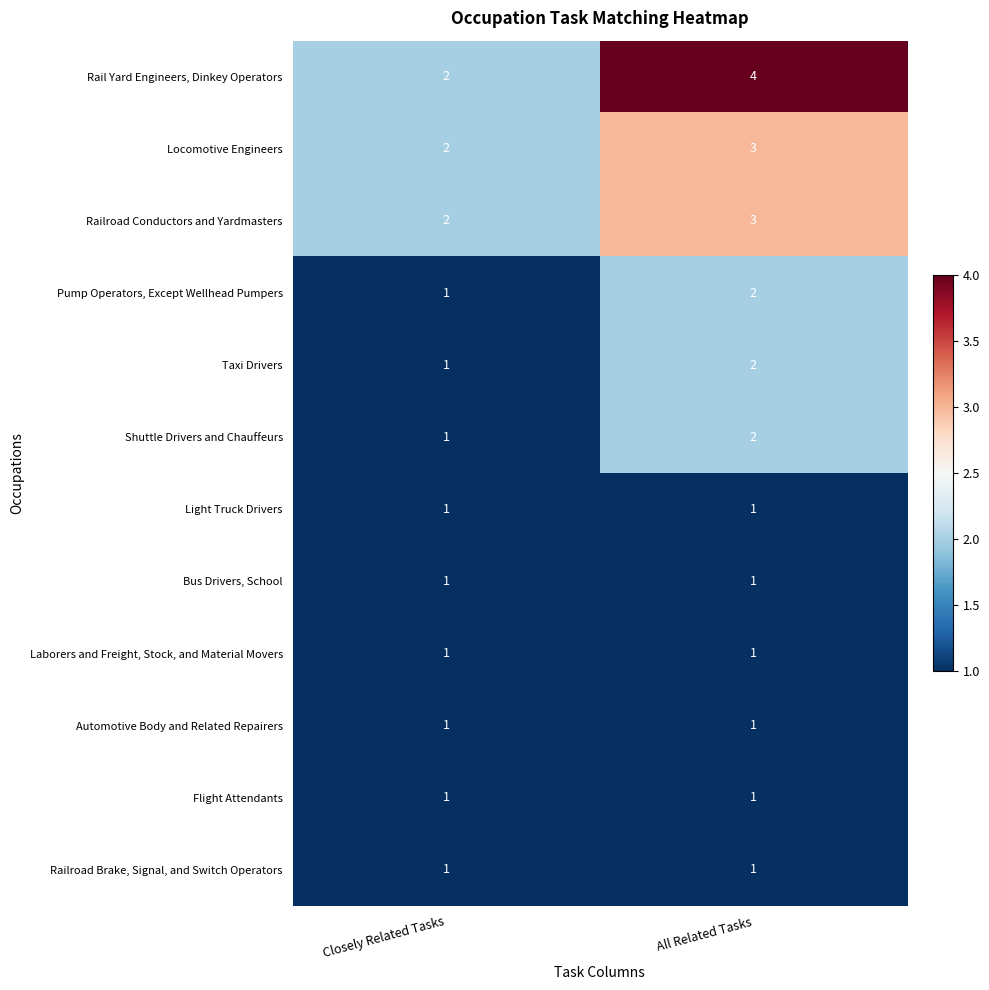

Which series has the largest range (max minus min)?

Rail Yard Engineers, Dinkey Operators